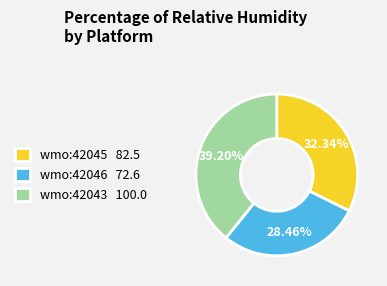

To the nearest percent, what is the average slice percentage?

33%